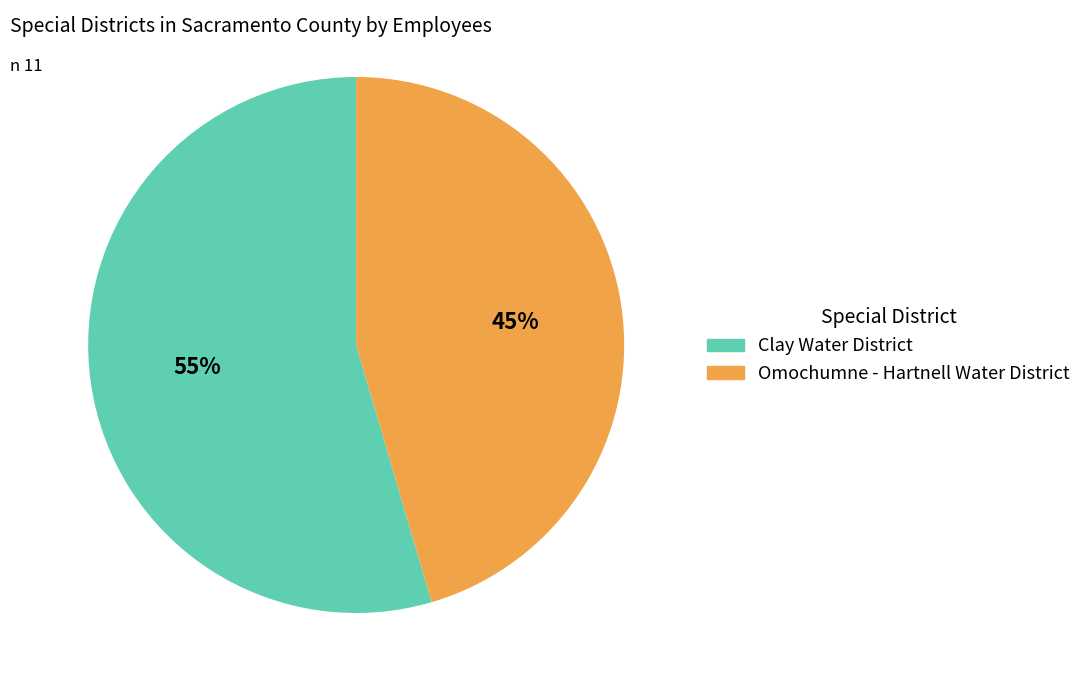

What is the ratio of the value at Omochumne - Hartnell Water District to the value at Clay Water District?

0.8